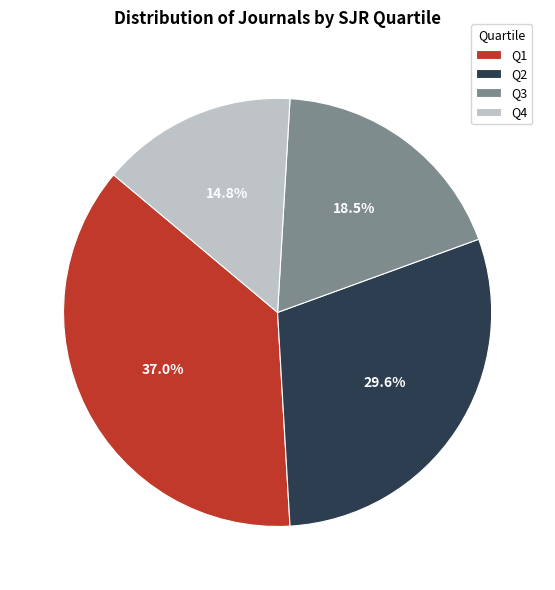

Between Q4 and Q3, which is larger?

Q3